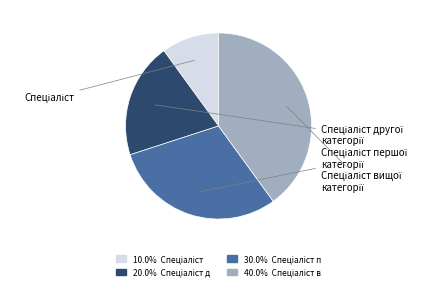

How many slices are in this pie chart?

4